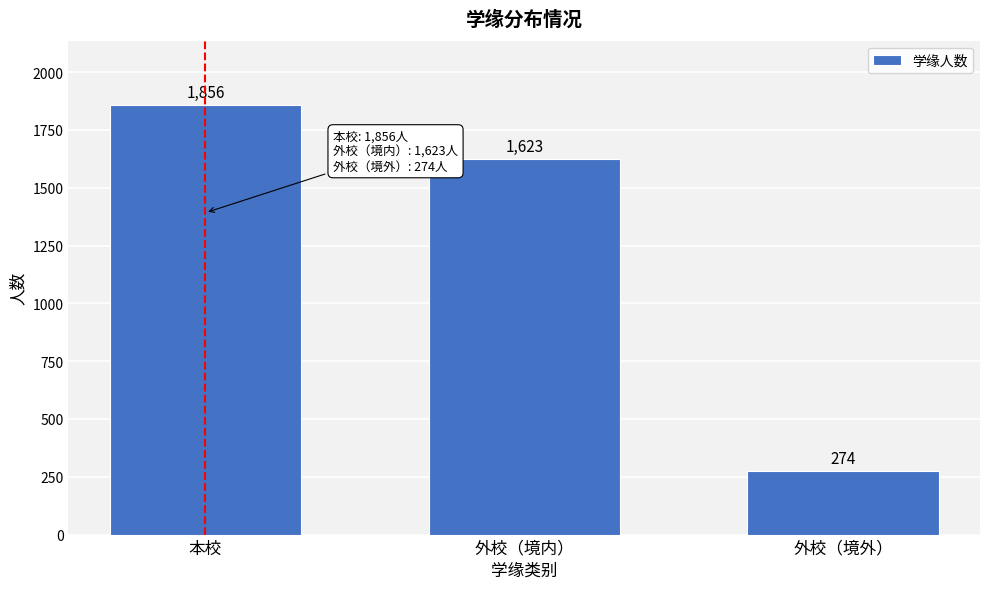

Reading right to left, transcribe all the data shown in this chart.

274	1623	1856